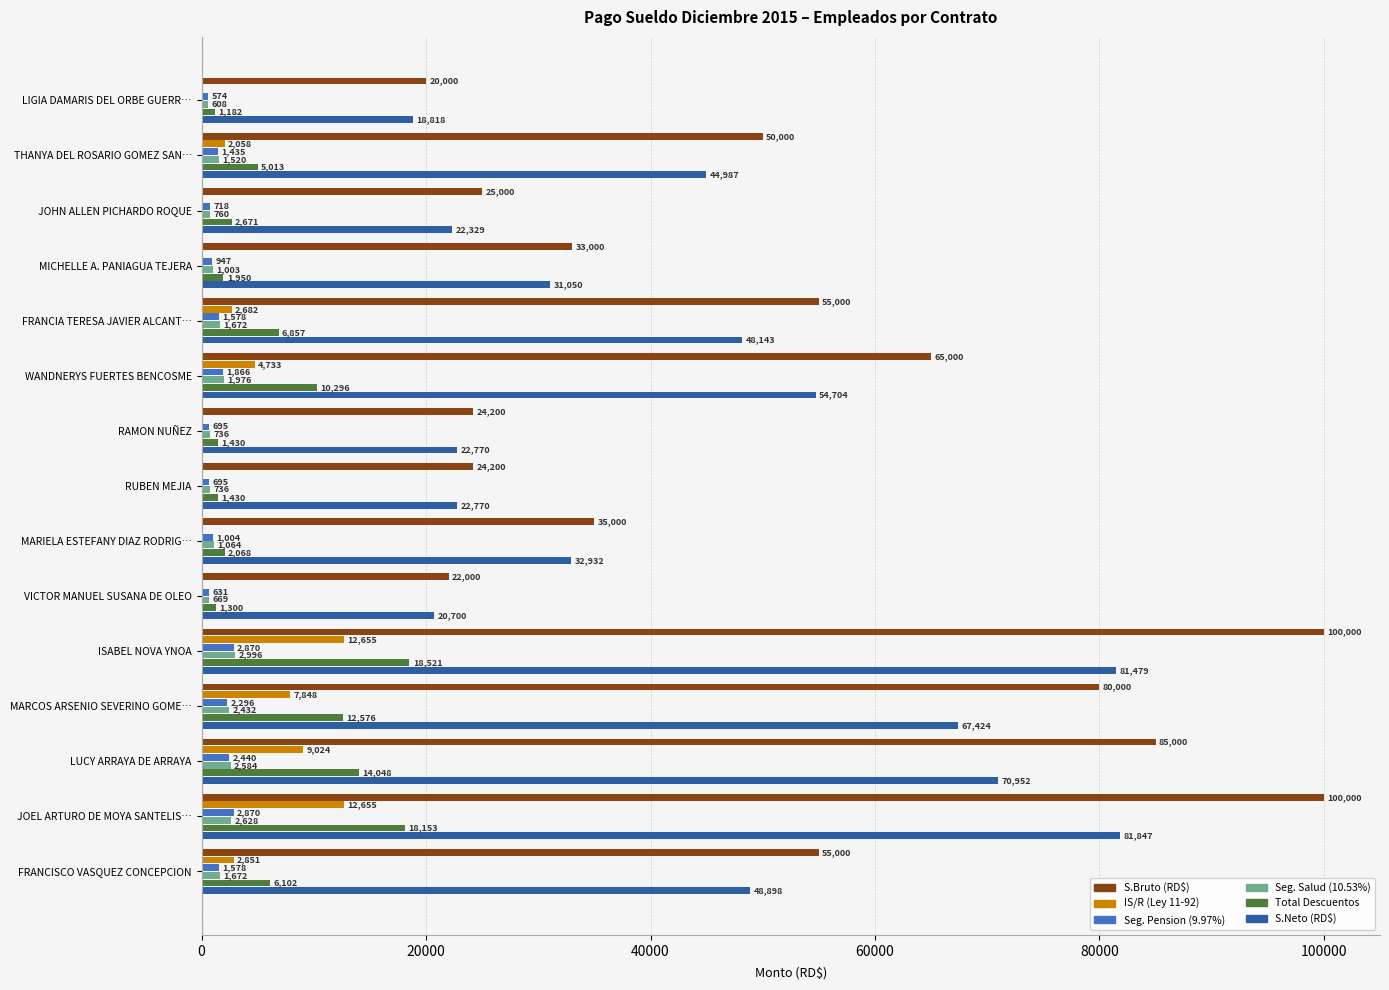

What is the maximum value for IS/R (Ley 11-92)?

12655.4